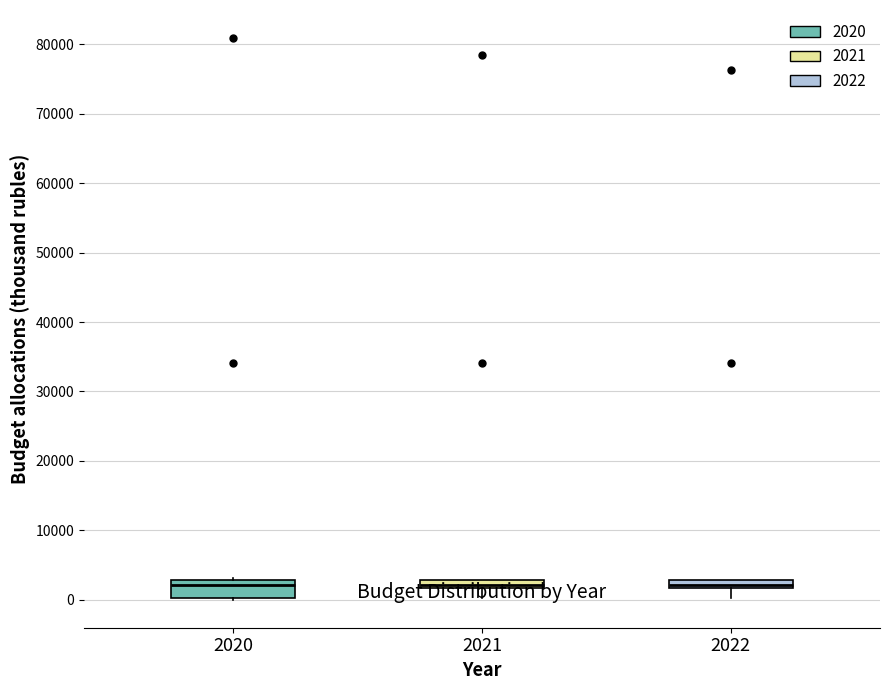

Comparing the boxes themselves (not the whiskers), which one is the tallest?

2020